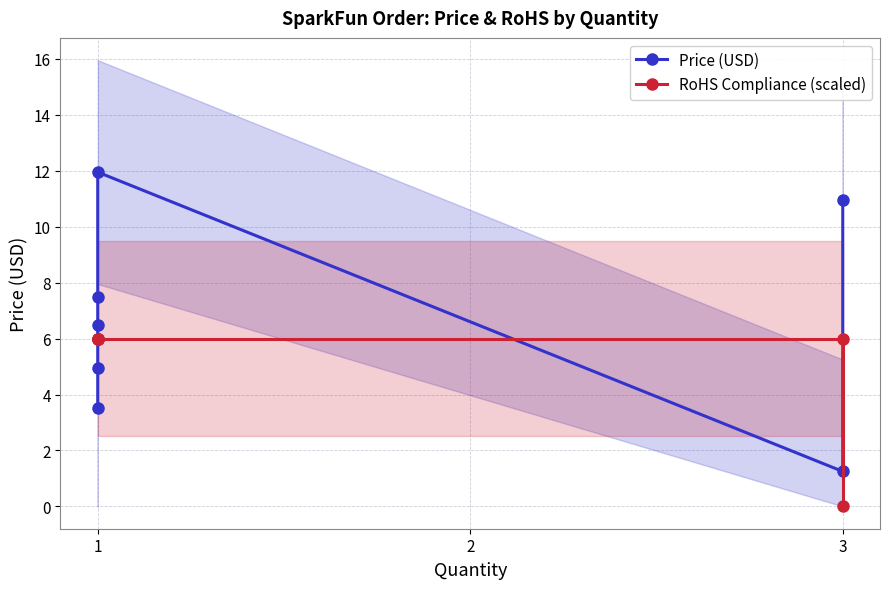

Between which two adjacent categories do Price (USD) and RoHS Compliance (scaled) first intersect?

1 and 1